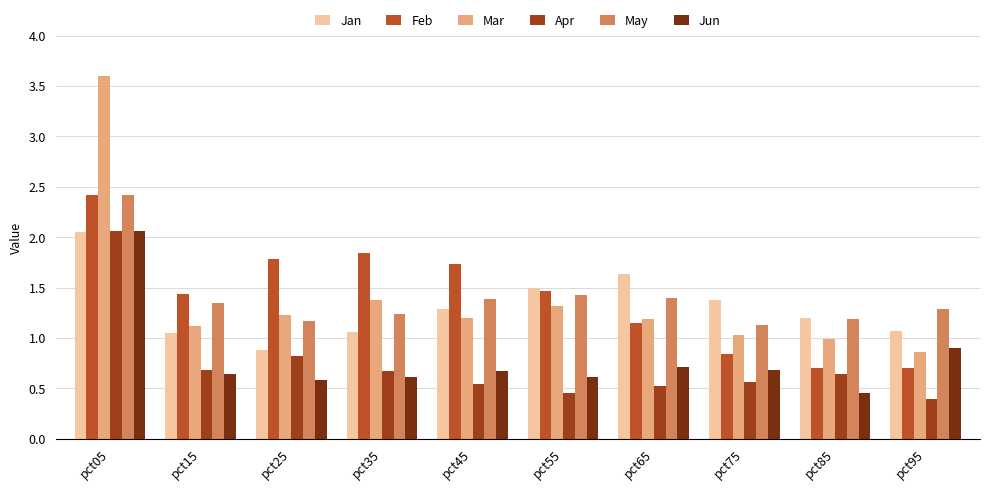

Between pct25 and pct95, which series saw the biggest shift?

Feb